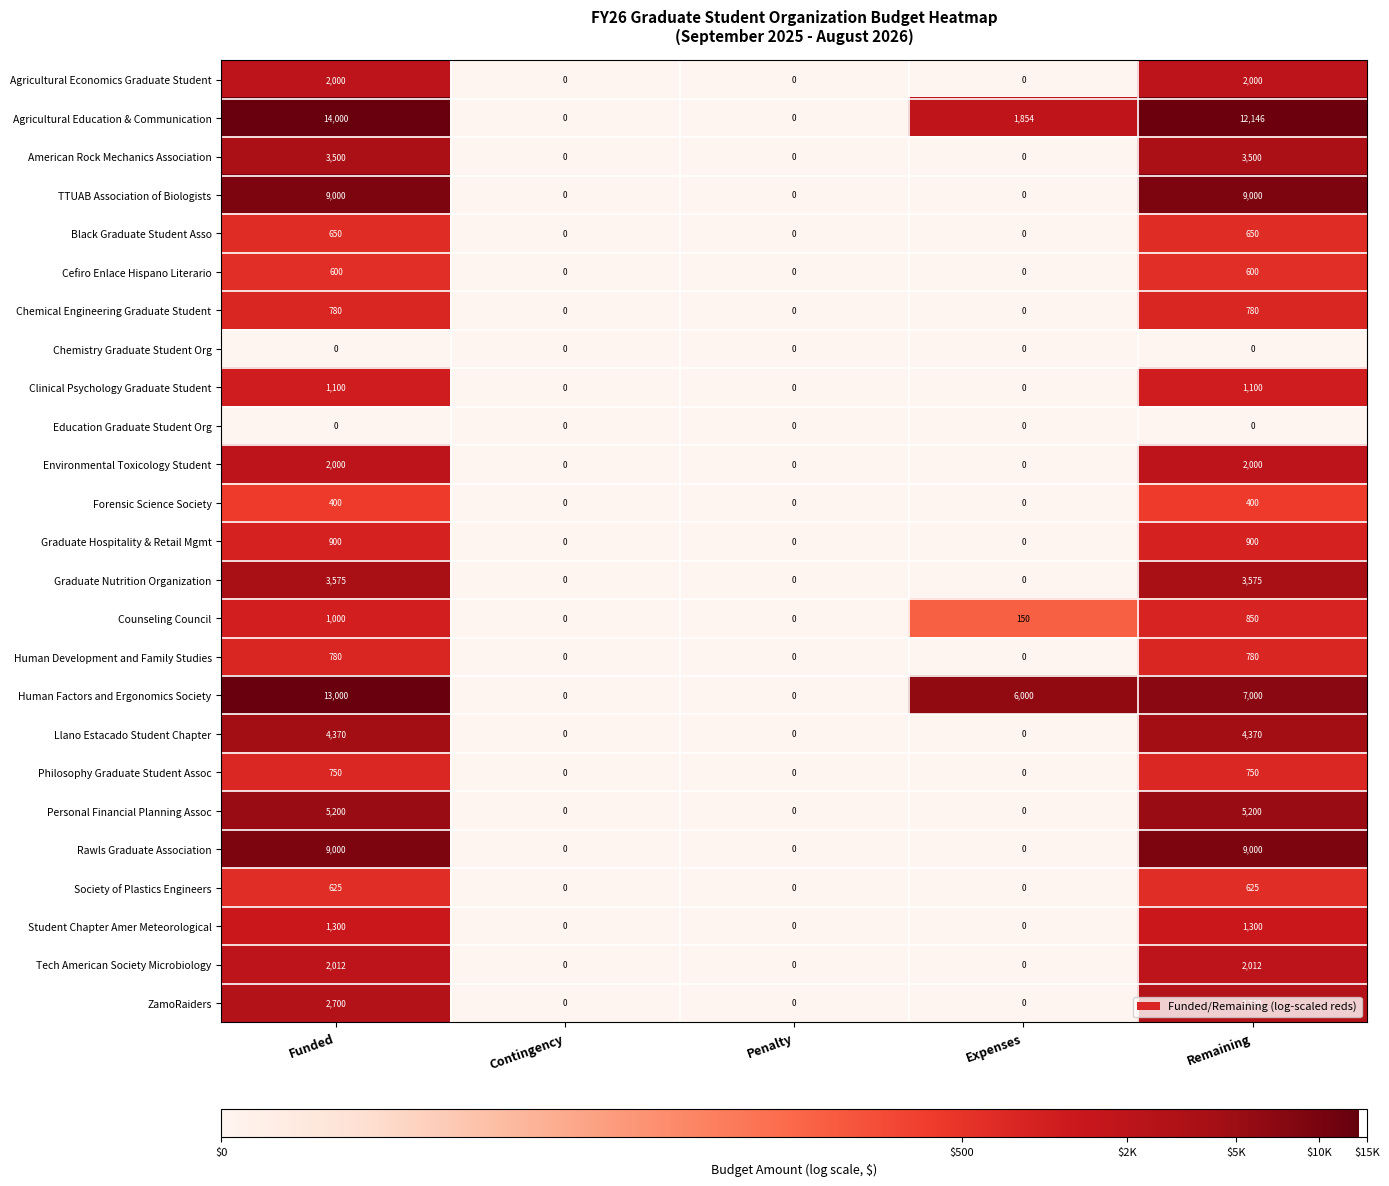

What is the total value across all series at Funded?

79242